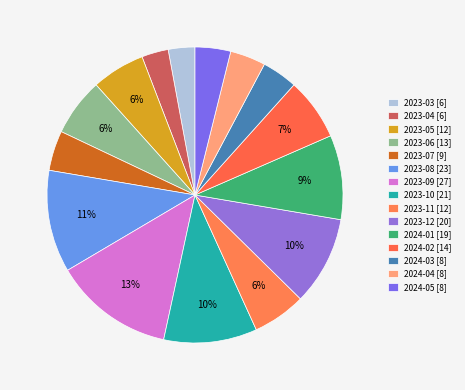

Count the number of slices in the pie.

15